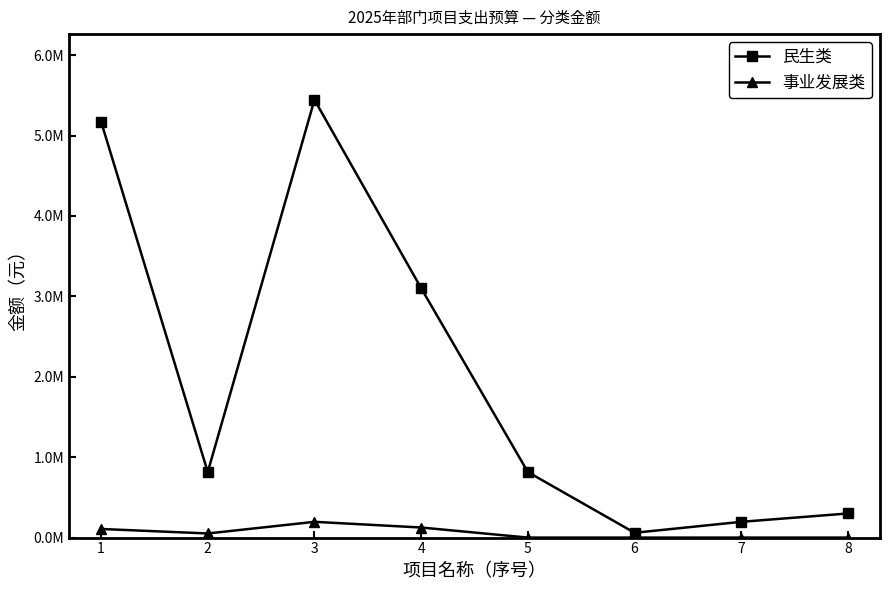

List the series in order of their overall mean, lowest first.

事业发展类, 民生类